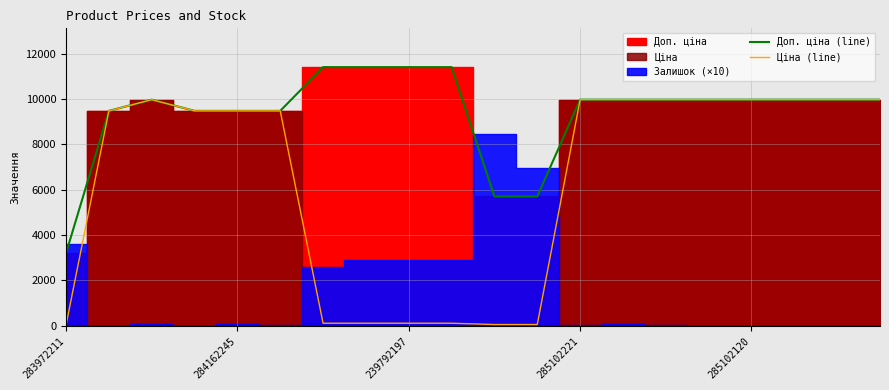

What is the total value across all series at 17?

19950.0